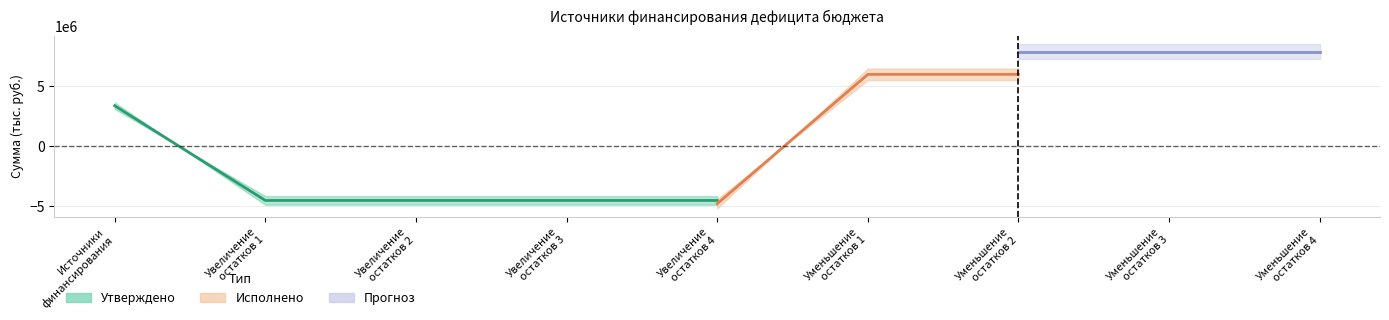

What is the value of the Approved_consolidated point at the 3rd from the left?

-4521876.0